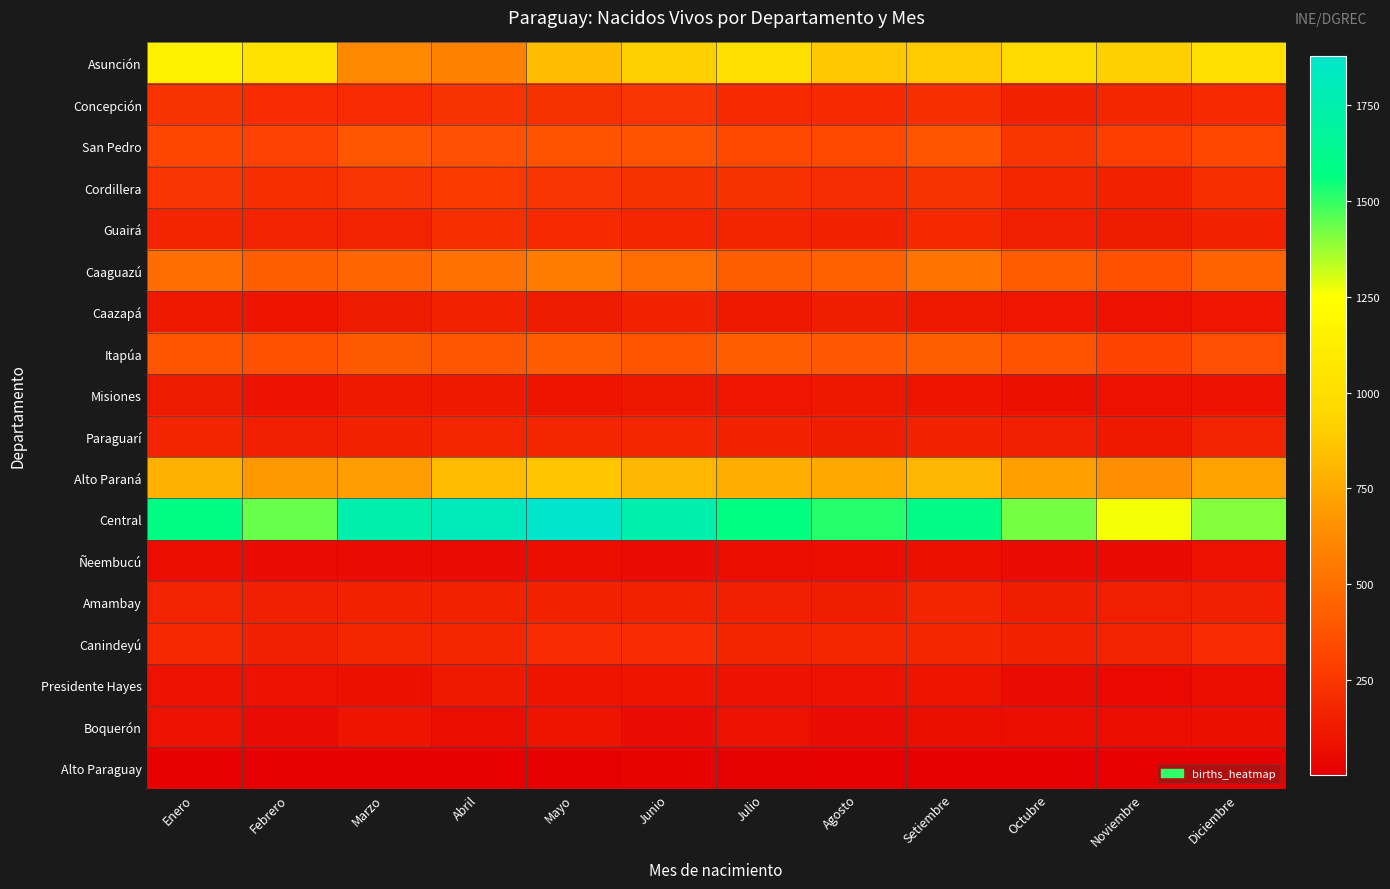

Between Abril and Marzo, which is larger?

Marzo